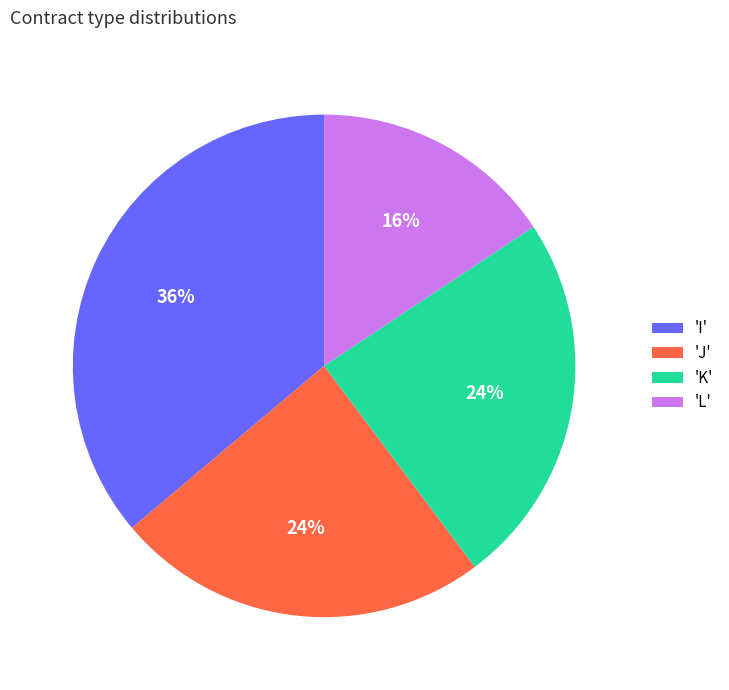

How many slices are in this pie chart?

4